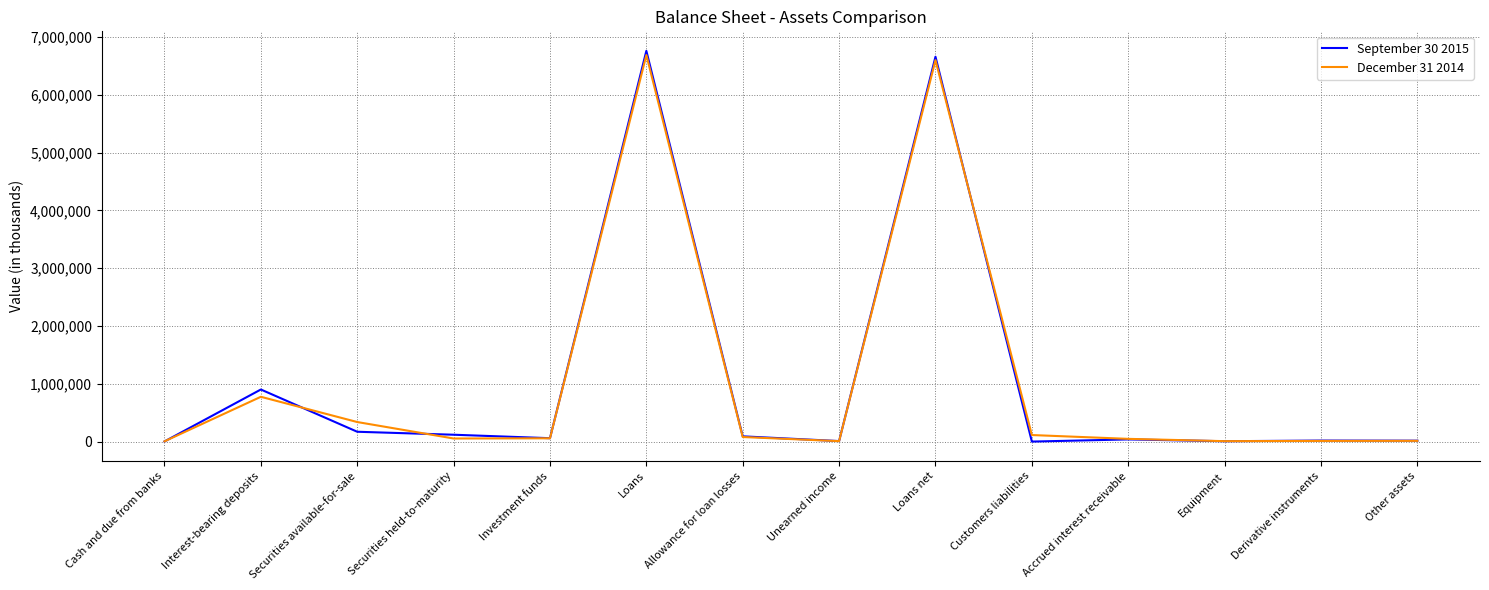

Which series has the widest spread of values?

September 30 2015